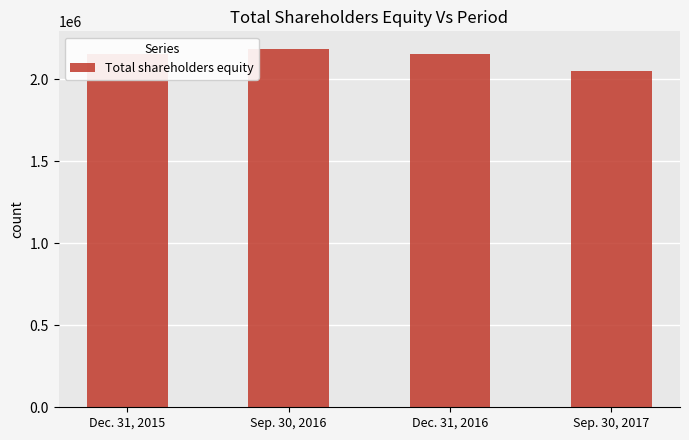

What is the ratio of the value at Sep. 30, 2017 to the value at Dec. 31, 2016?

1.0